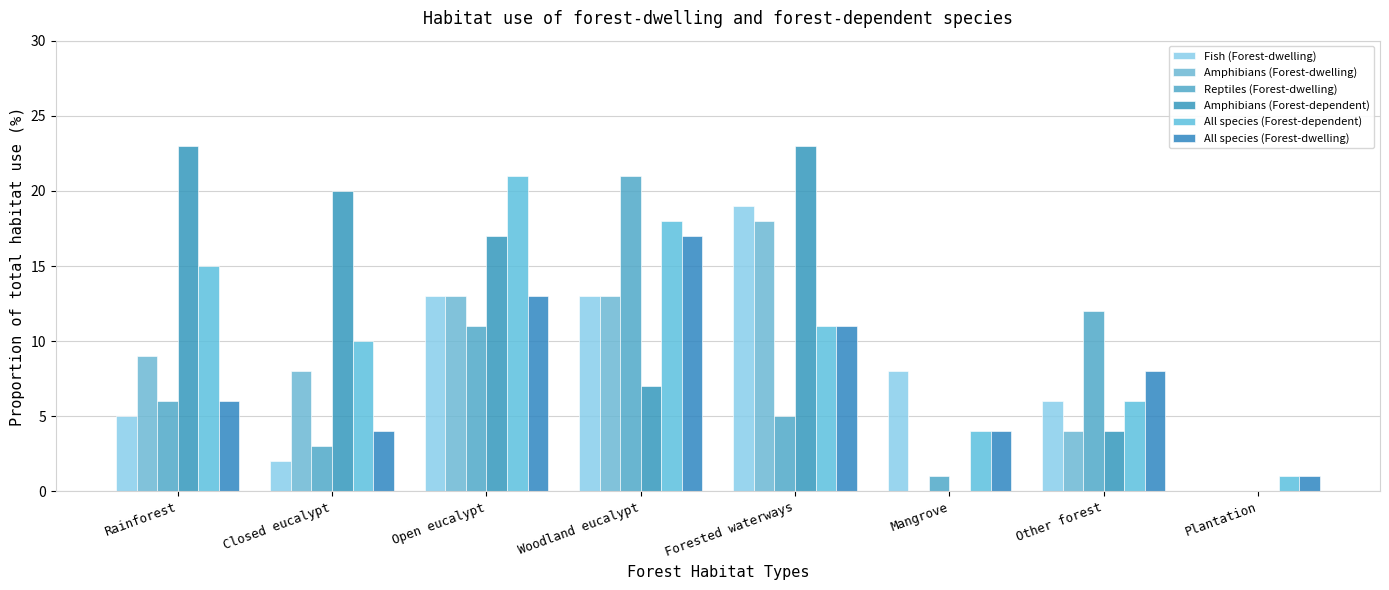

At which label does Fish (Forest-dwelling) reach its peak?

Forested waterways